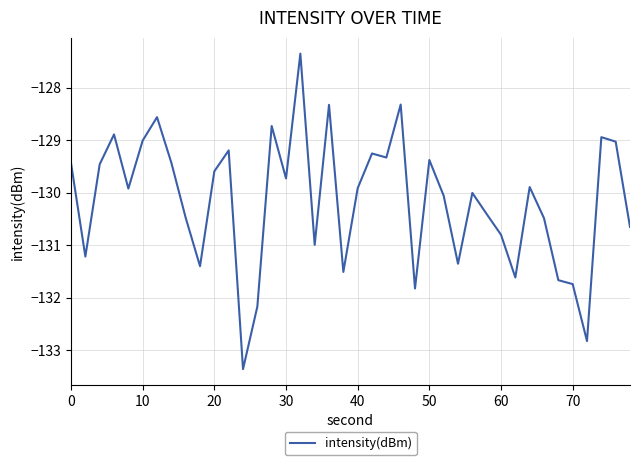

What is the maximum value shown in the chart?

-127.3